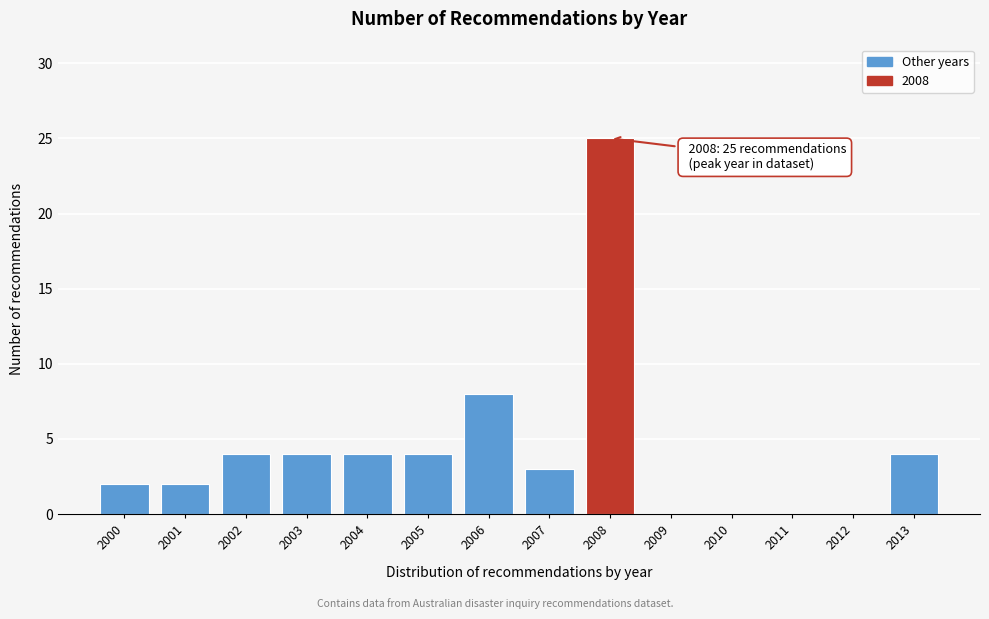

Reading left to right, list all the values displayed in this chart.

2000=2	2001=2	2002=4	2003=4	2004=4	2005=4	2006=8	2007=3	2008=25	2009=0	2010=0	2011=0	2012=0	2013=4